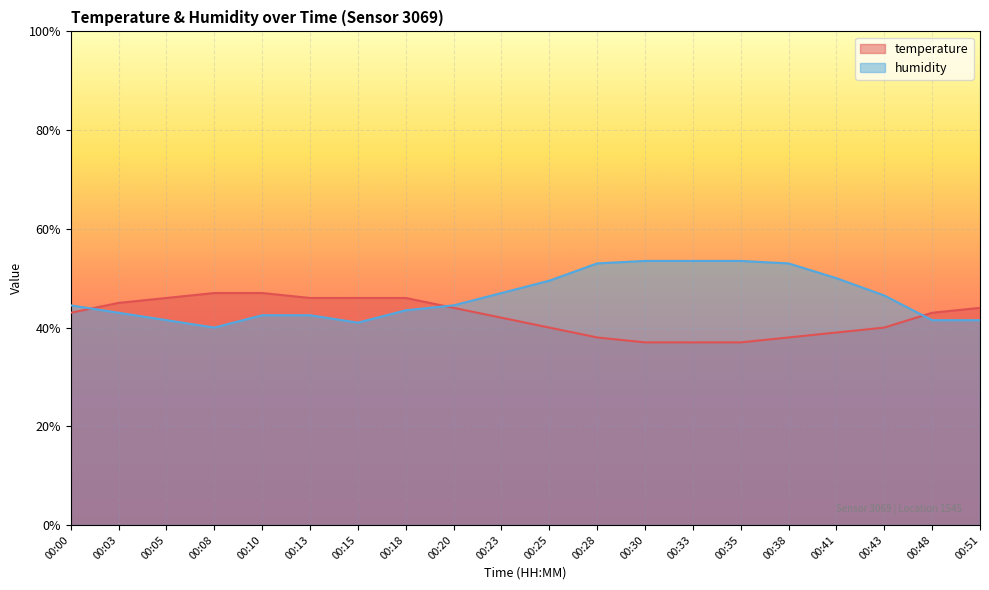

Which series ends up on top after the final intersection of temperature and humidity?

temperature